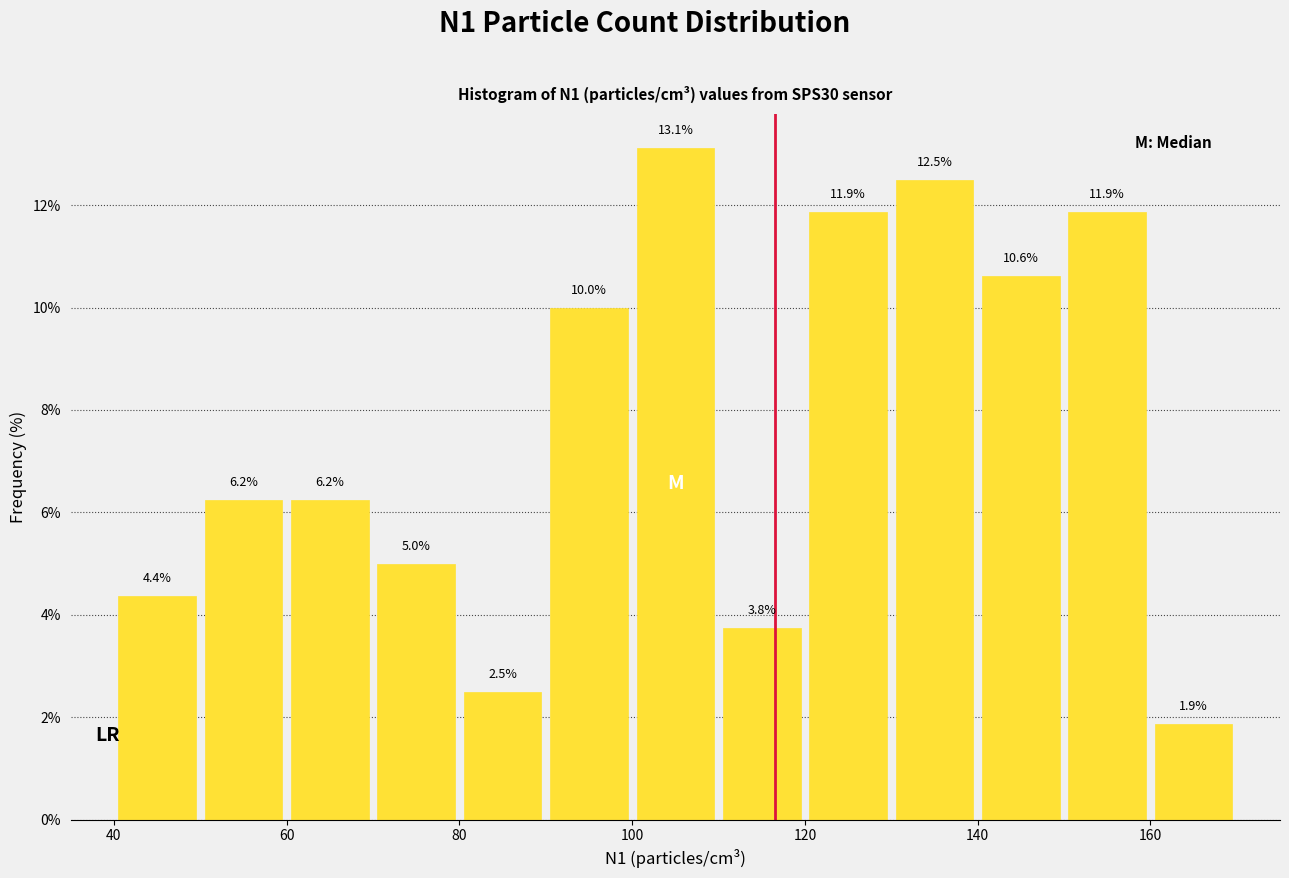

What is the height of the bar covering 130 to 140 on the x-axis?

12.5